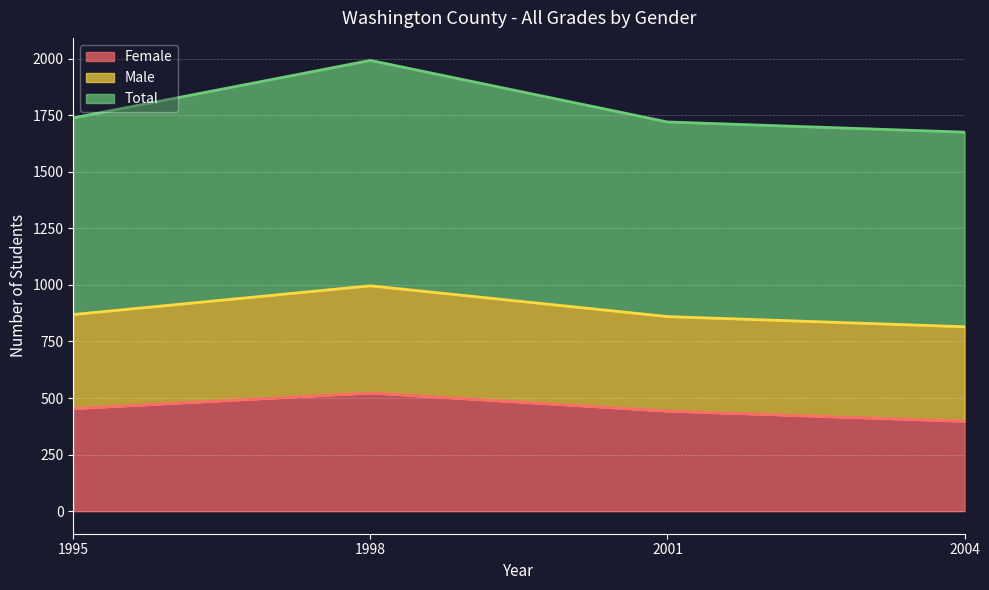

How many lines are shown in the chart?

3